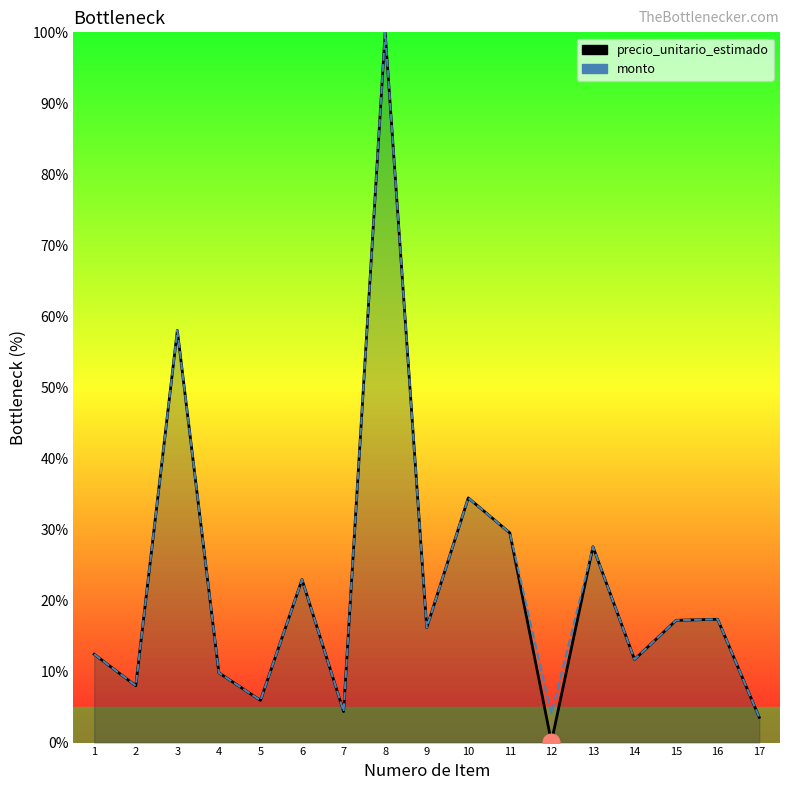

What is the average value of the monto series?

22.5